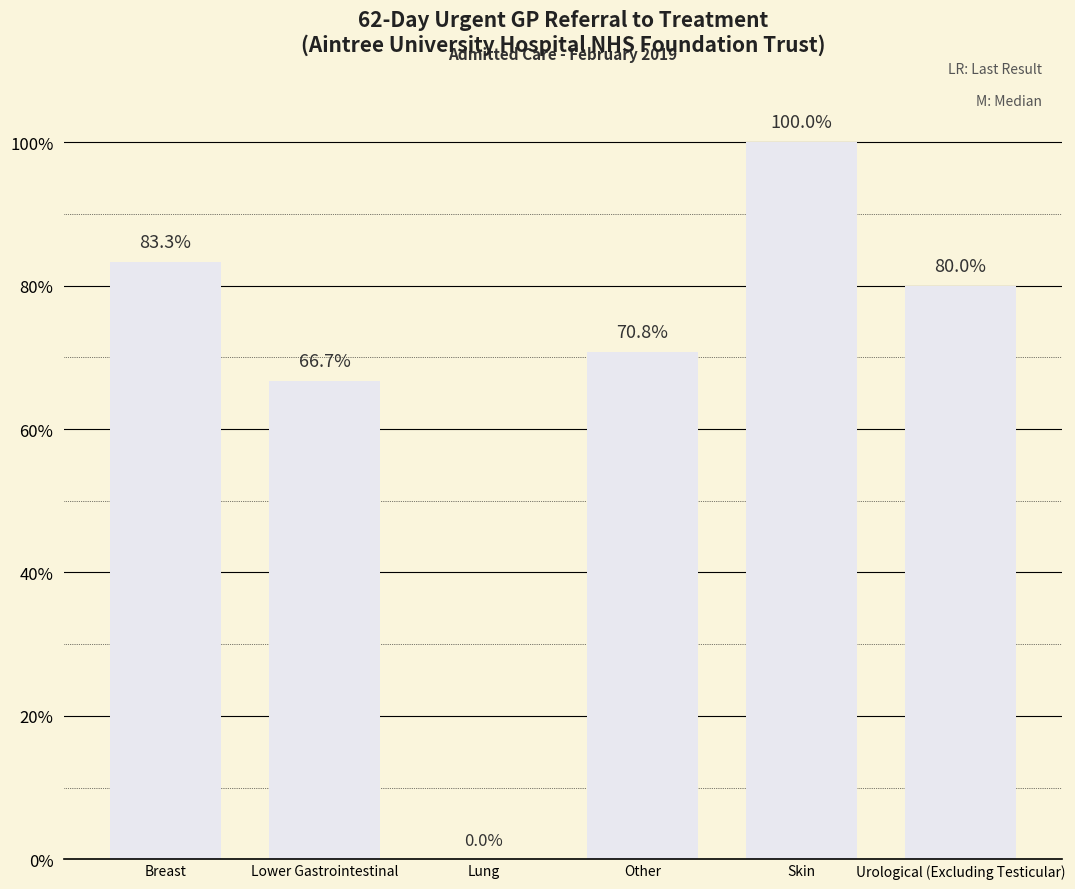

Reading left to right, transcribe all the data shown in this chart.

Breast=83.3	Lower Gastrointestinal=66.7	Lung=0.0	Other=70.8	Skin=100.0	Urological (Excluding Testicular)=80.0